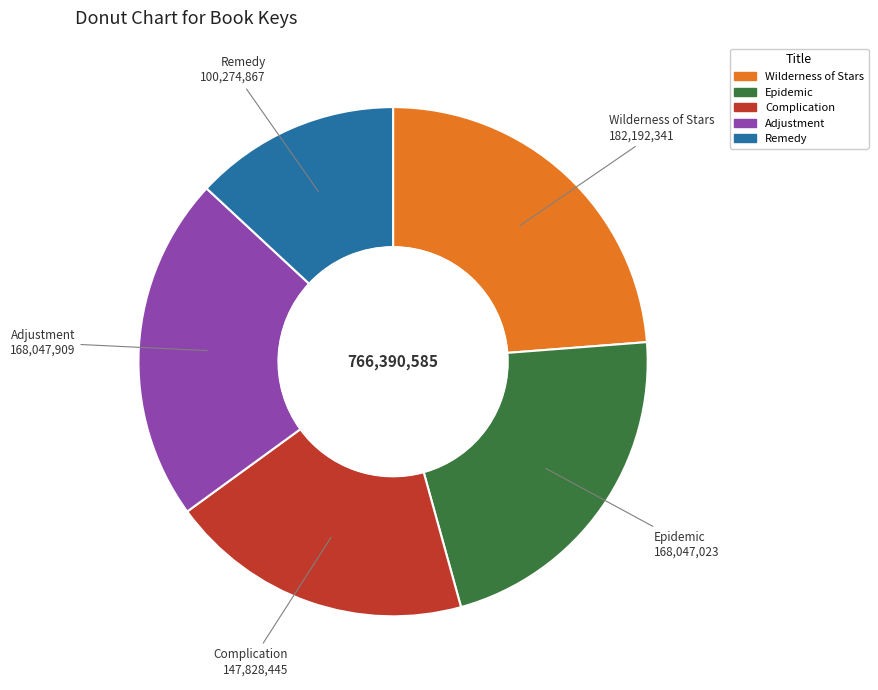

Approximately how many times larger is the value at Complication compared to Remedy?

1.5